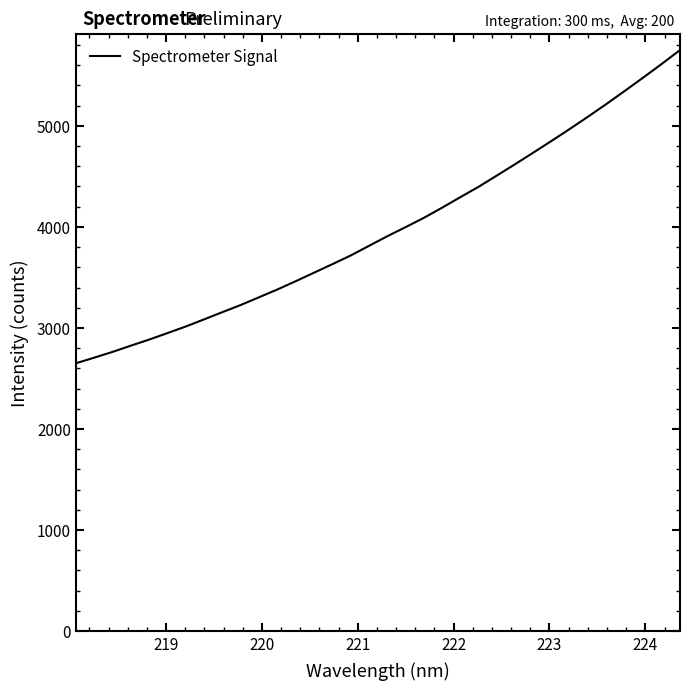

What is the greatest value displayed?

5750.3